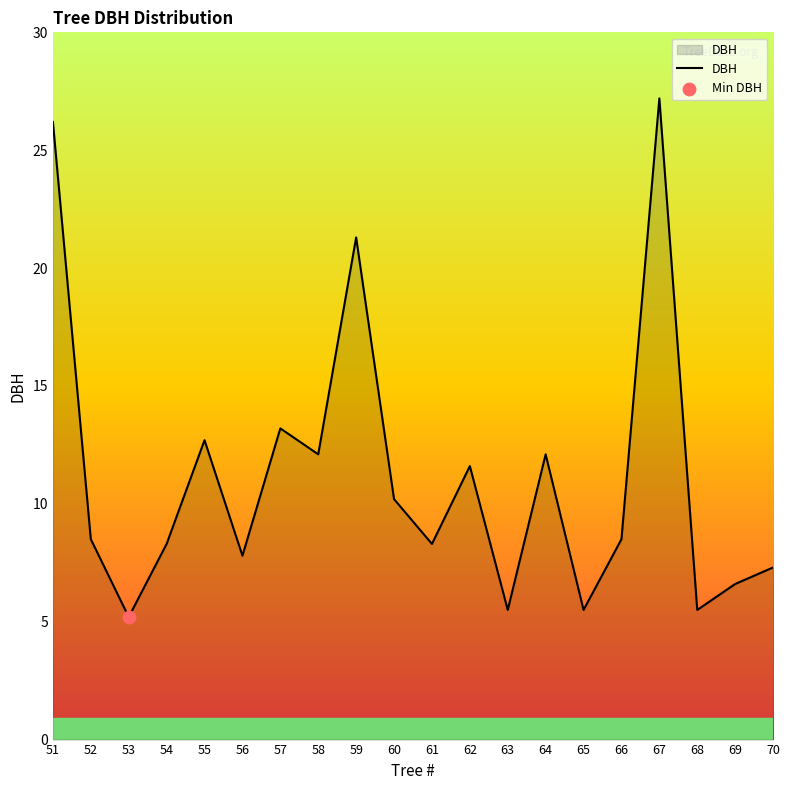

What is the change in value from 51 to 62?

-14.6